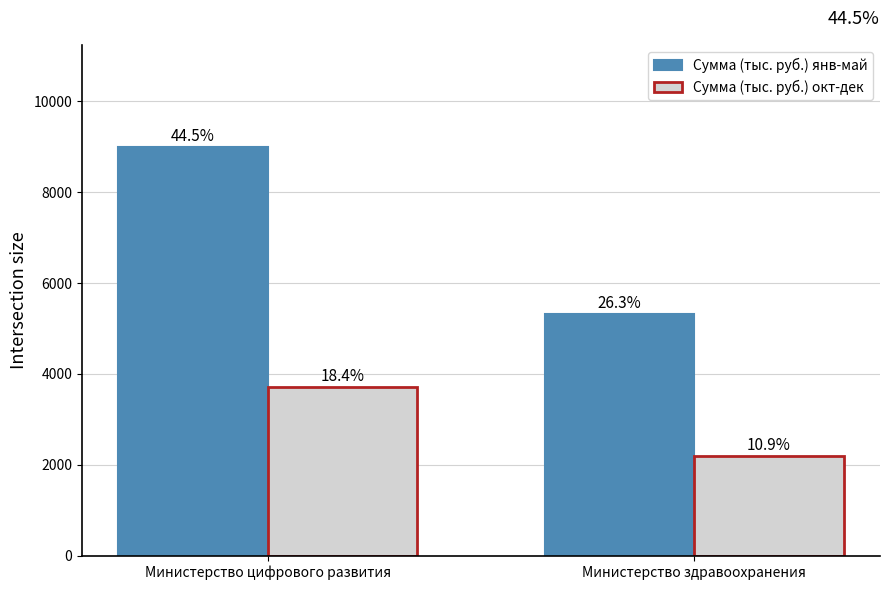

List the series in order of their overall mean, highest first.

Сумма (тыс. руб.) янв-май, Сумма (тыс. руб.) окт-дек